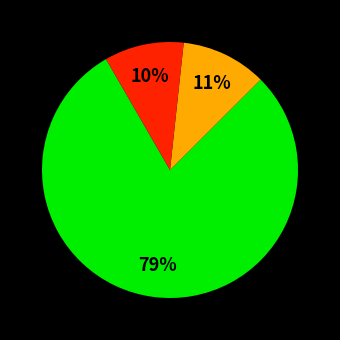

Is there a majority slice in this chart?

Yes